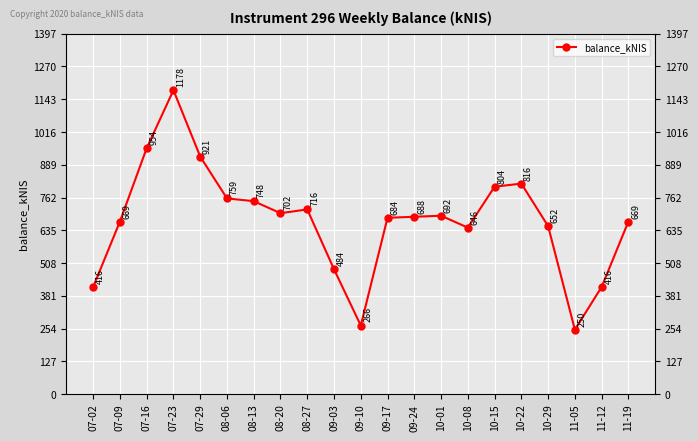

How many data points does each series have?

21